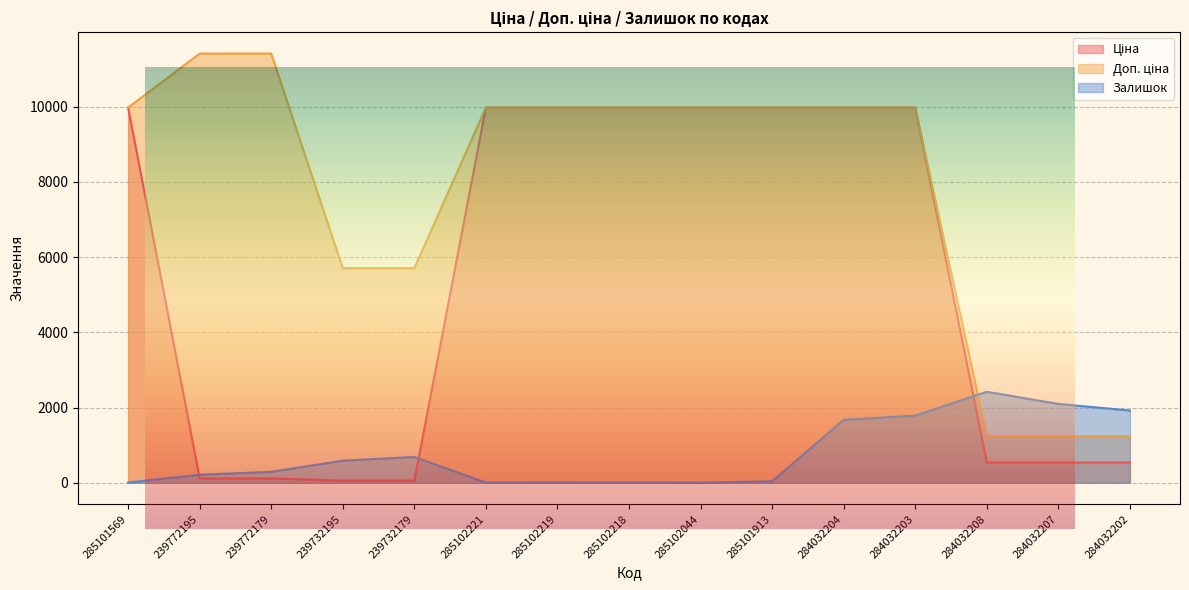

The value of Ціна at 284032203 is 9975.0. True or false?

True